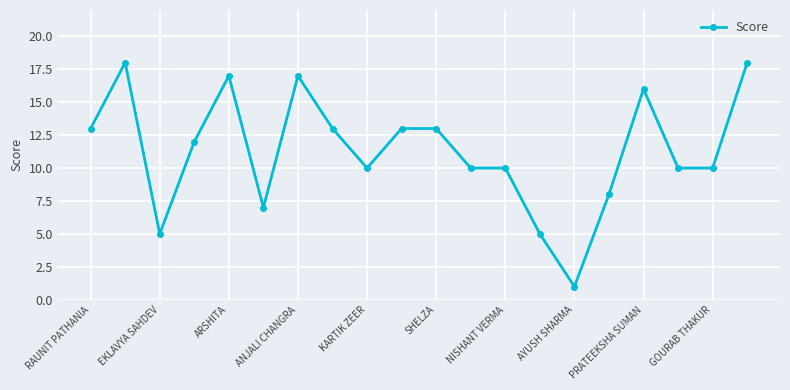

Count the number of categories in the chart.

20